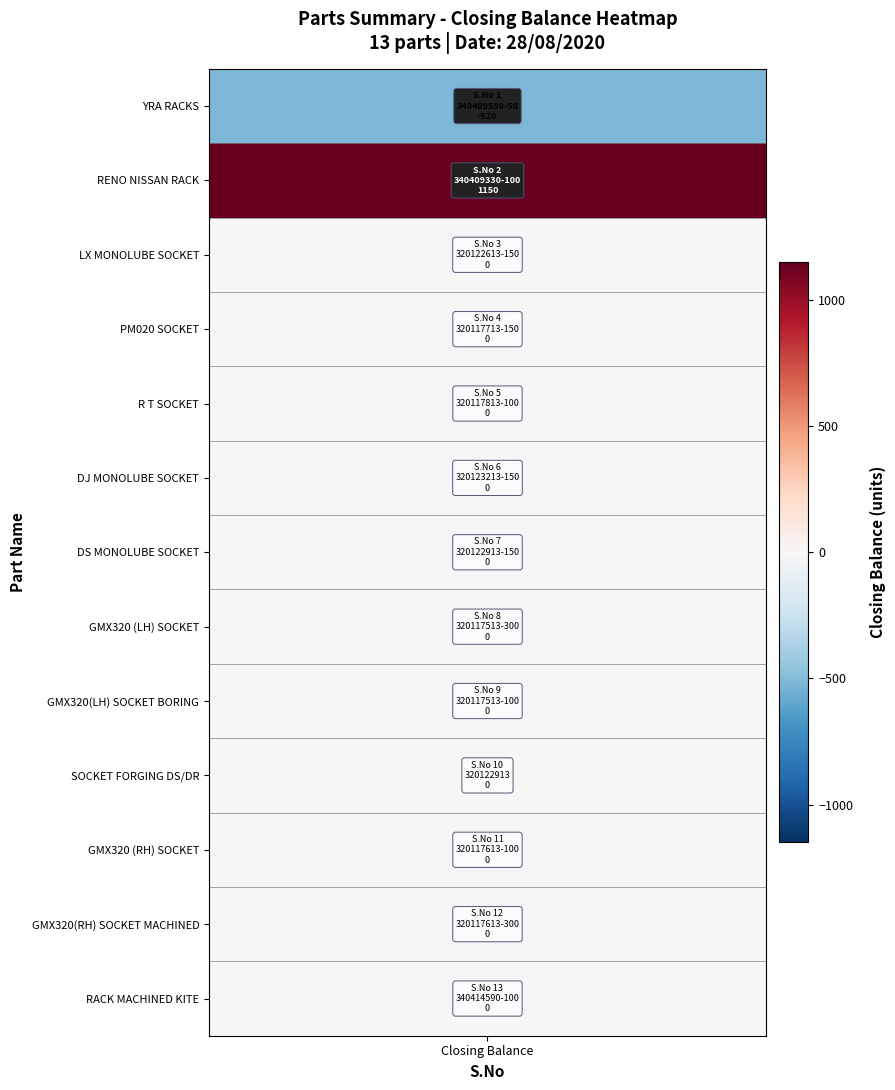

True or false: SOCKET FORGING DS/DR has a value of 0 at 11.

True